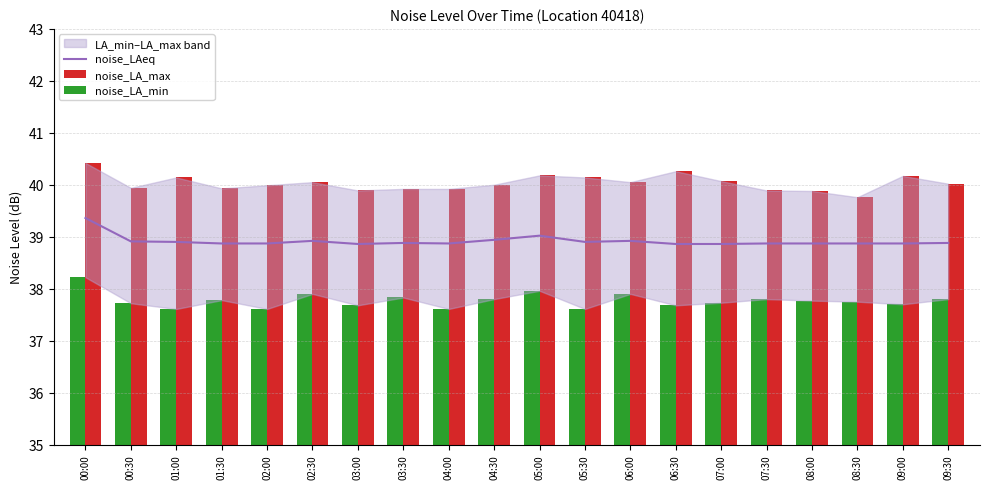

List the series in order of their overall mean, lowest first.

noise_LA_min, noise_LAeq, noise_LA_max